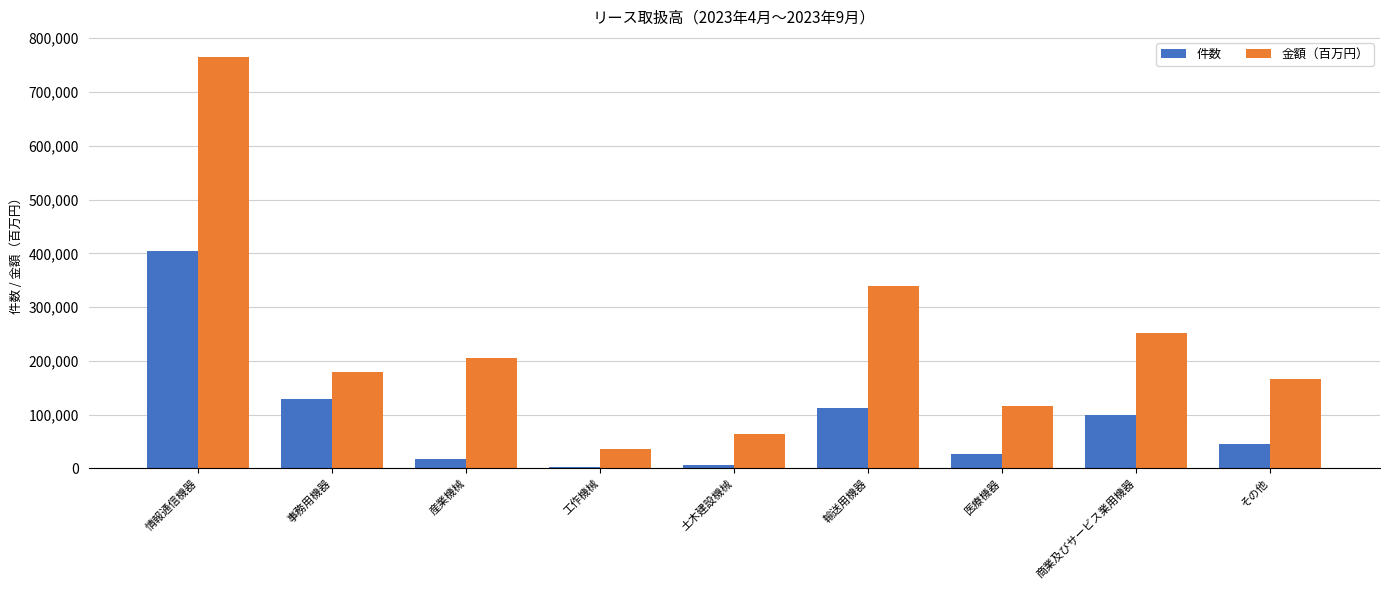

Read the 金額（百万円） value at 情報通信機器.

764248.6